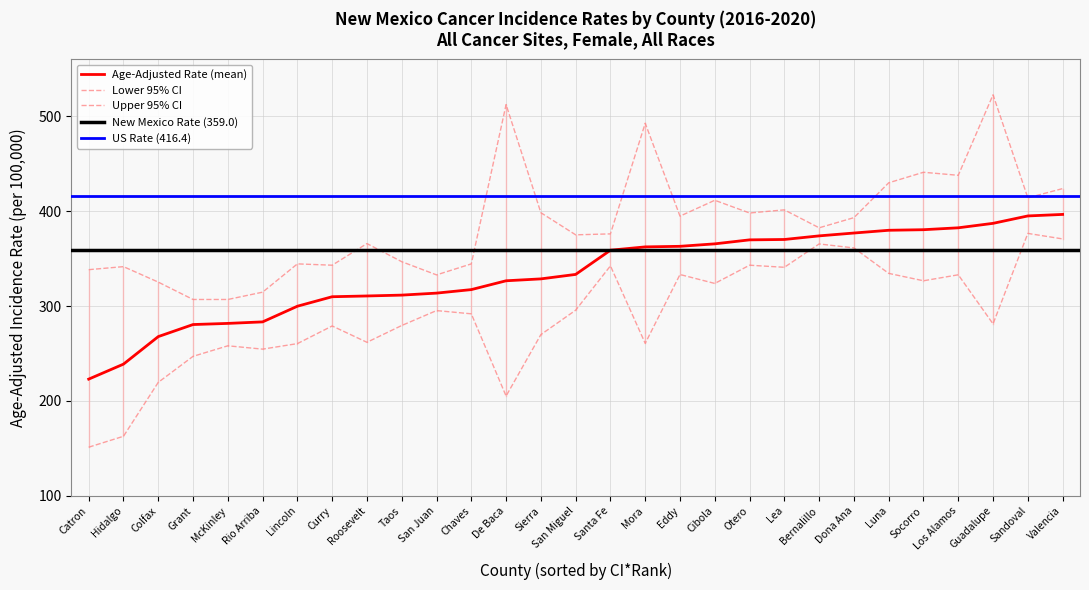

True or false: Lower 95% CI and Upper 95% CI intersect in this chart.

False